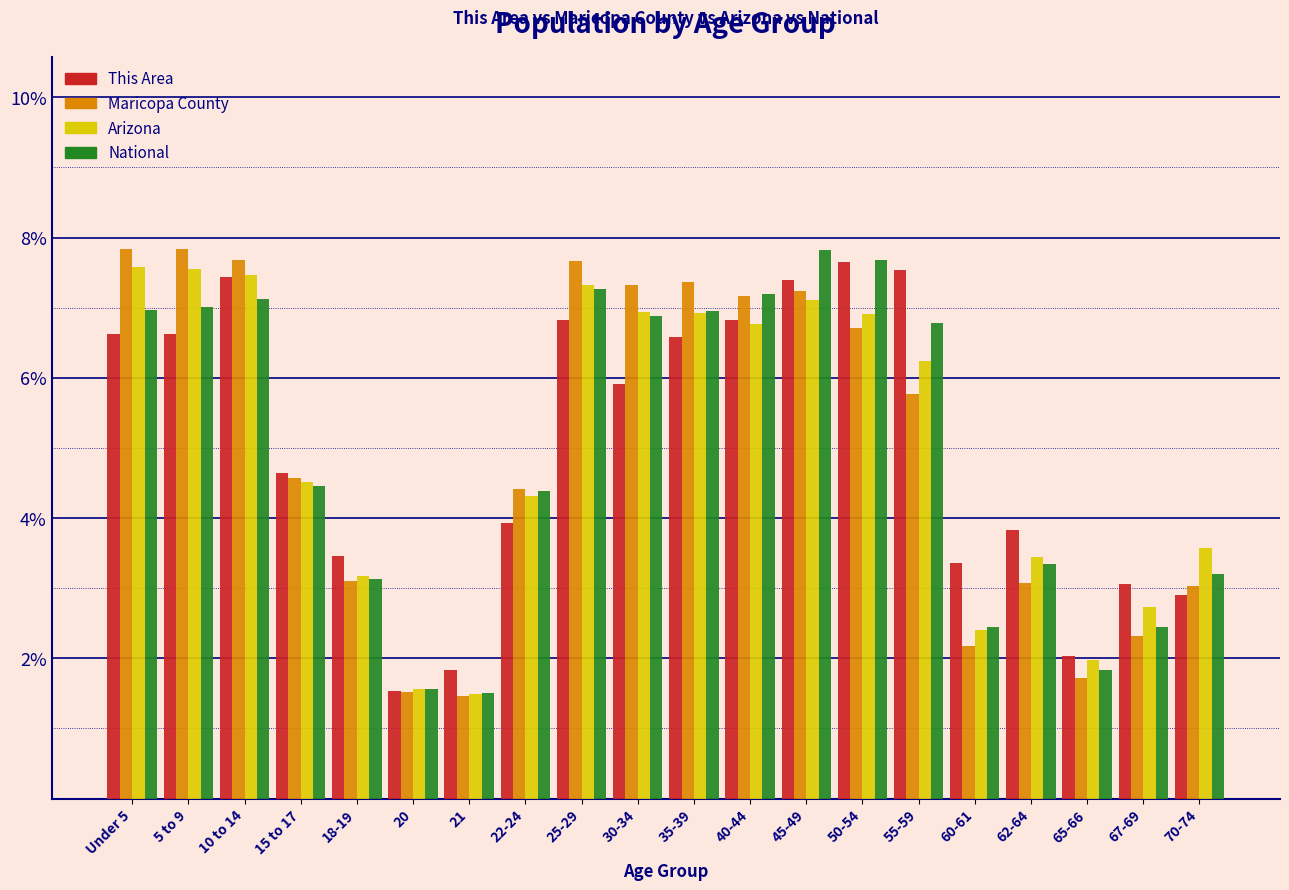

What is the lowest value of the Arizona series?

1.5